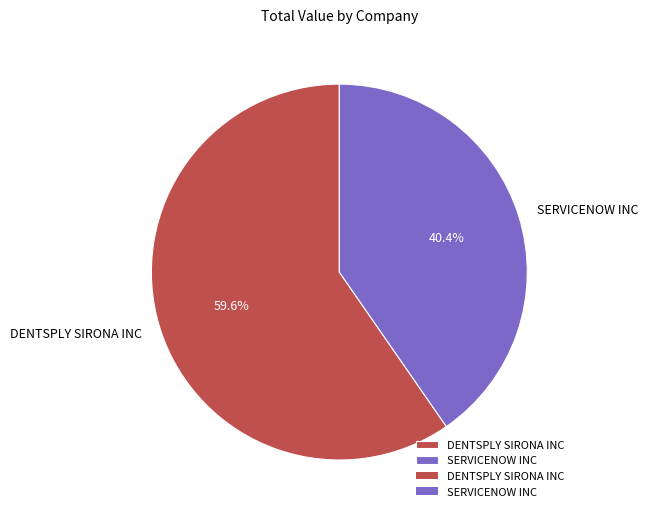

Which slice is the largest?

DENTSPLY SIRONA INC